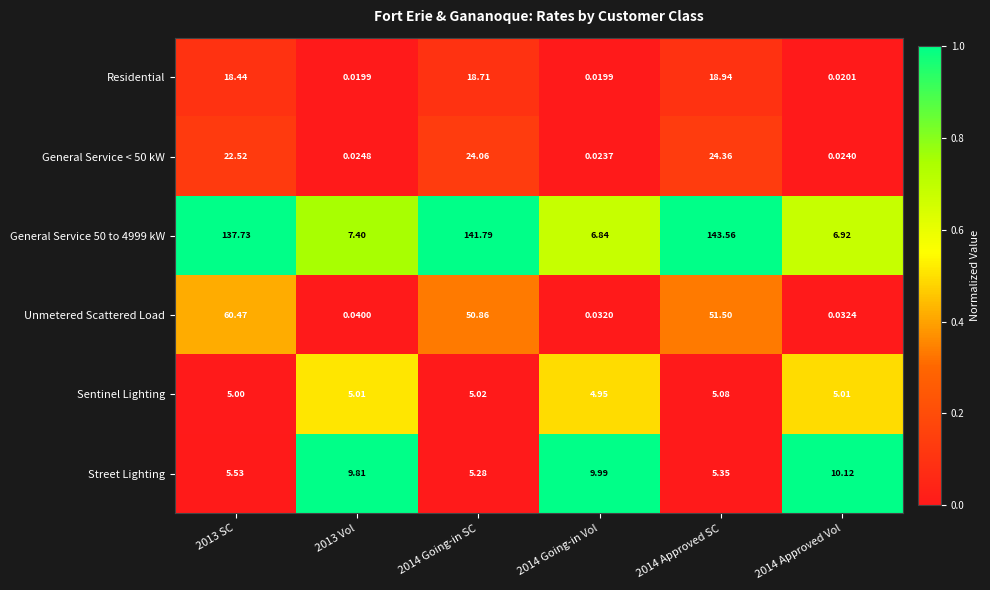

Which series has the largest range (max minus min)?

General Service 50 to 4999 kW